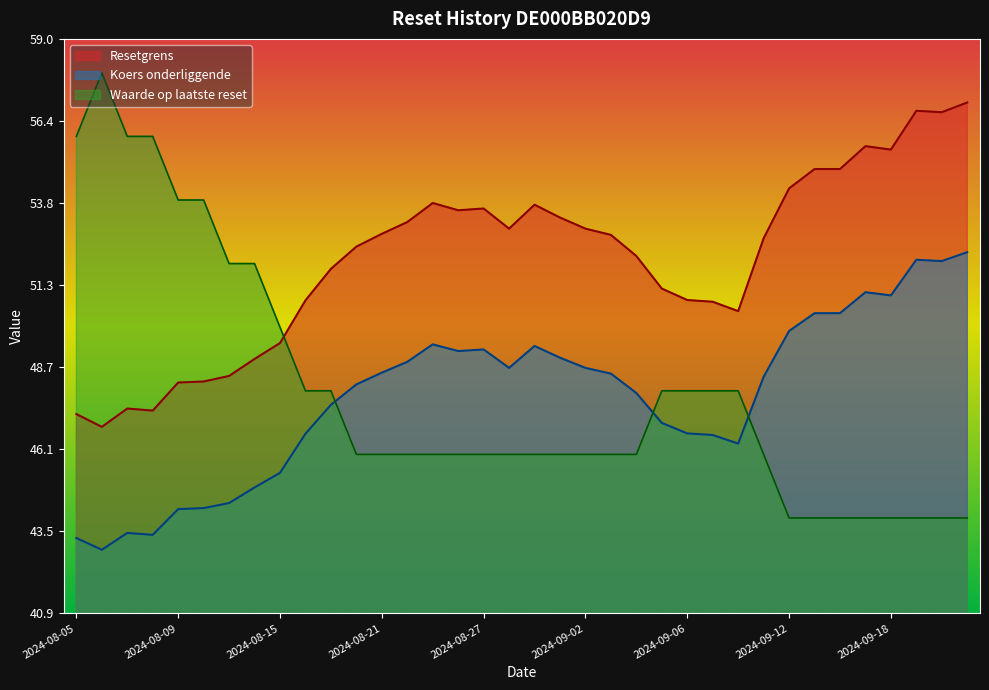

True or false: Koers onderliggende has more than 1 points higher than both neighbors.

True